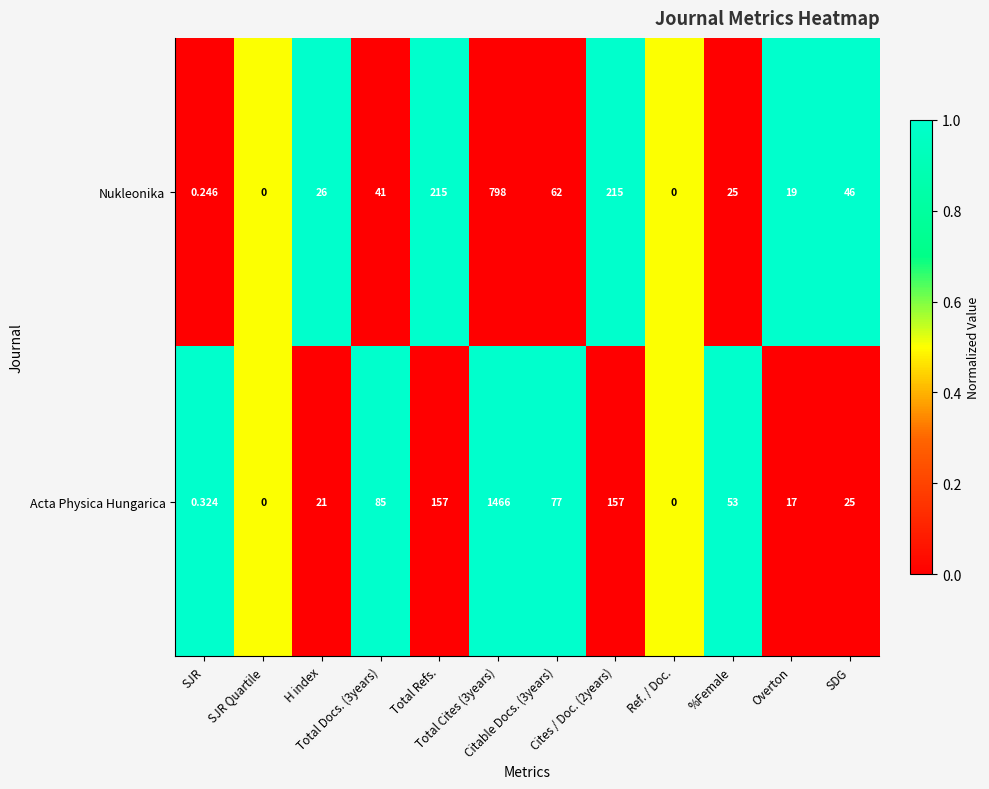

Which series has the largest total across all categories?

Acta Physica Hungarica